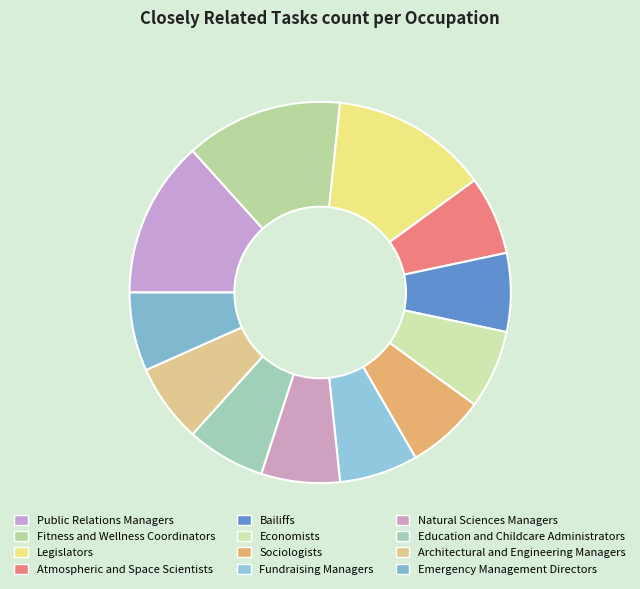

How many segments does this pie chart have?

12